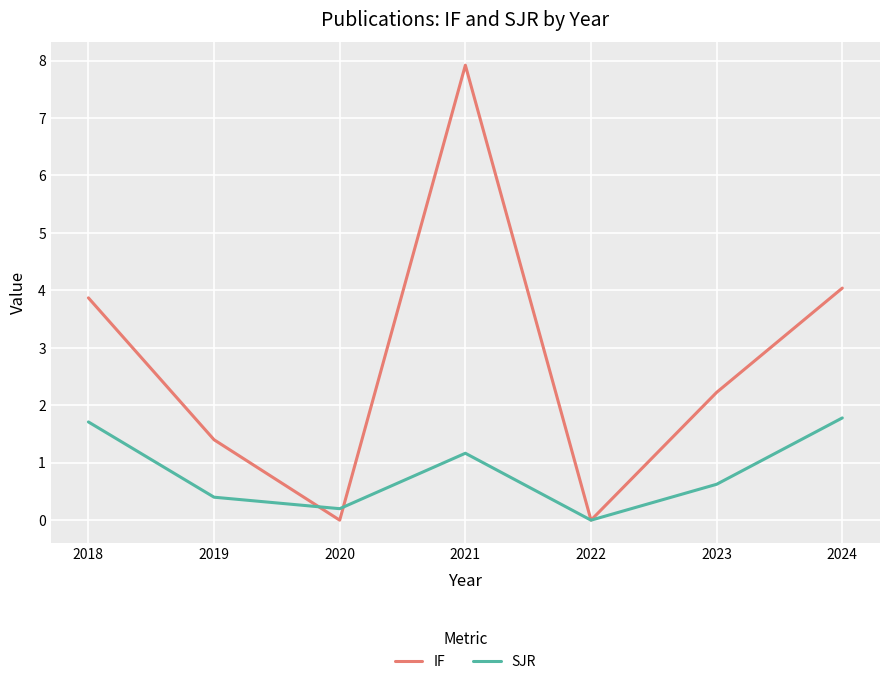

Which series ends up on top after the final intersection of SJR and IF?

IF